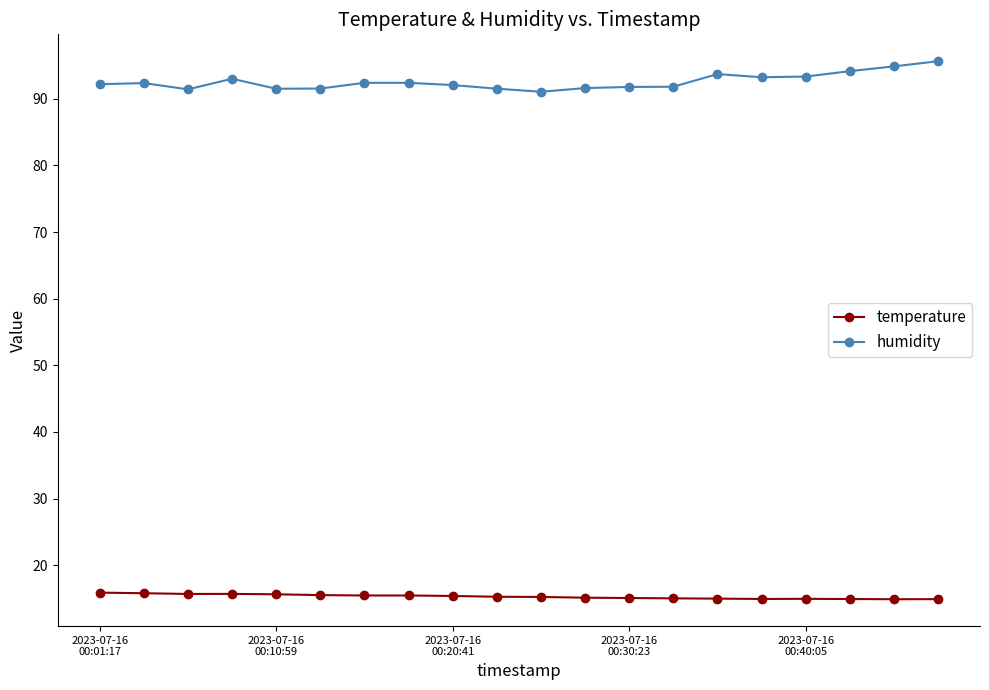

What is the maximum value shown in the chart?

95.7